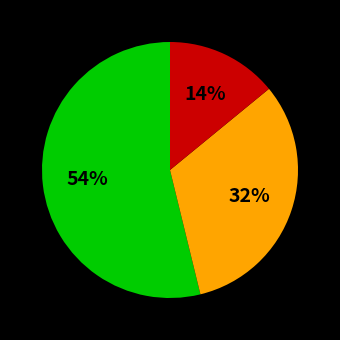

To the nearest percent, what is the difference between the largest and smallest slice percentages?

40%